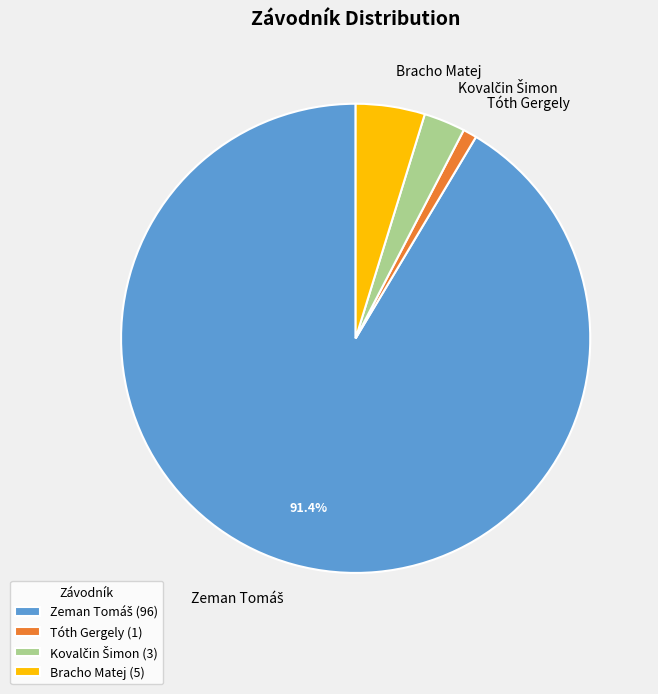

Does any single category account for the majority?

Yes